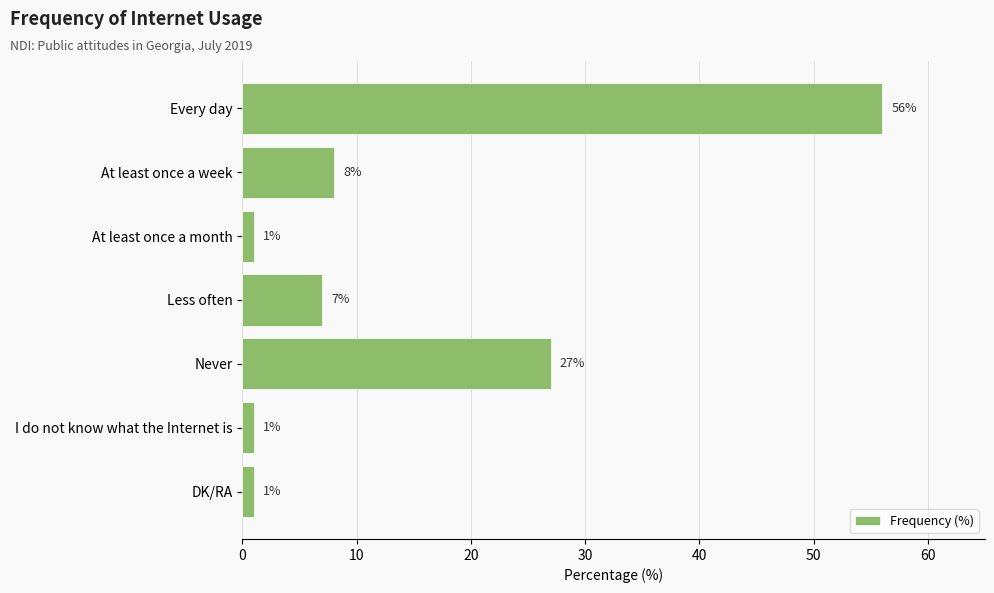

What is the average value?

14